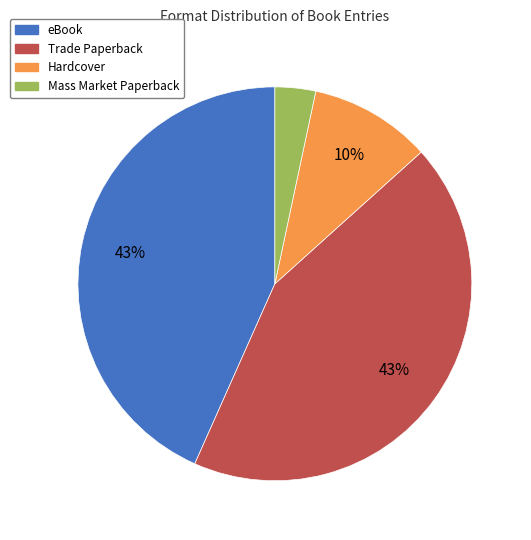

Is there any slice that represents more than half of the pie?

No